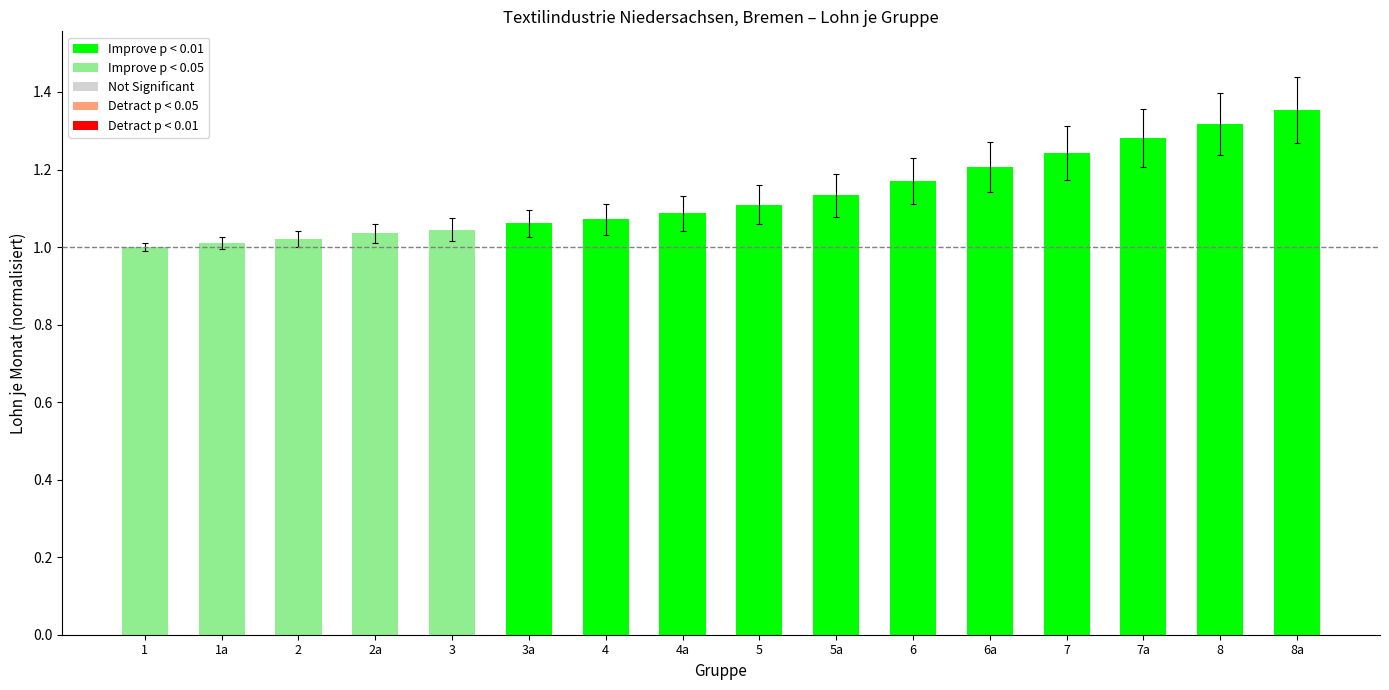

The value at 5 is 1.1. True or false?

True